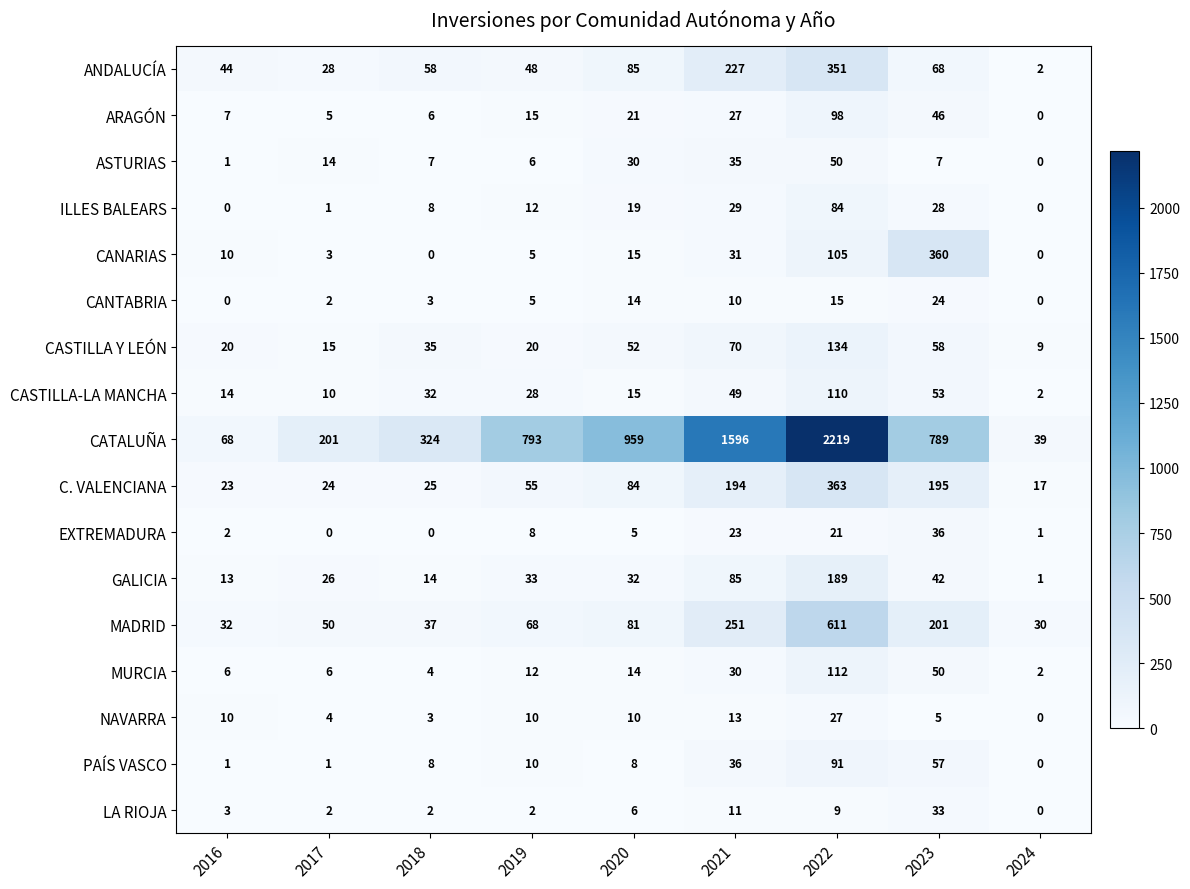

What is the greatest value displayed?

2219